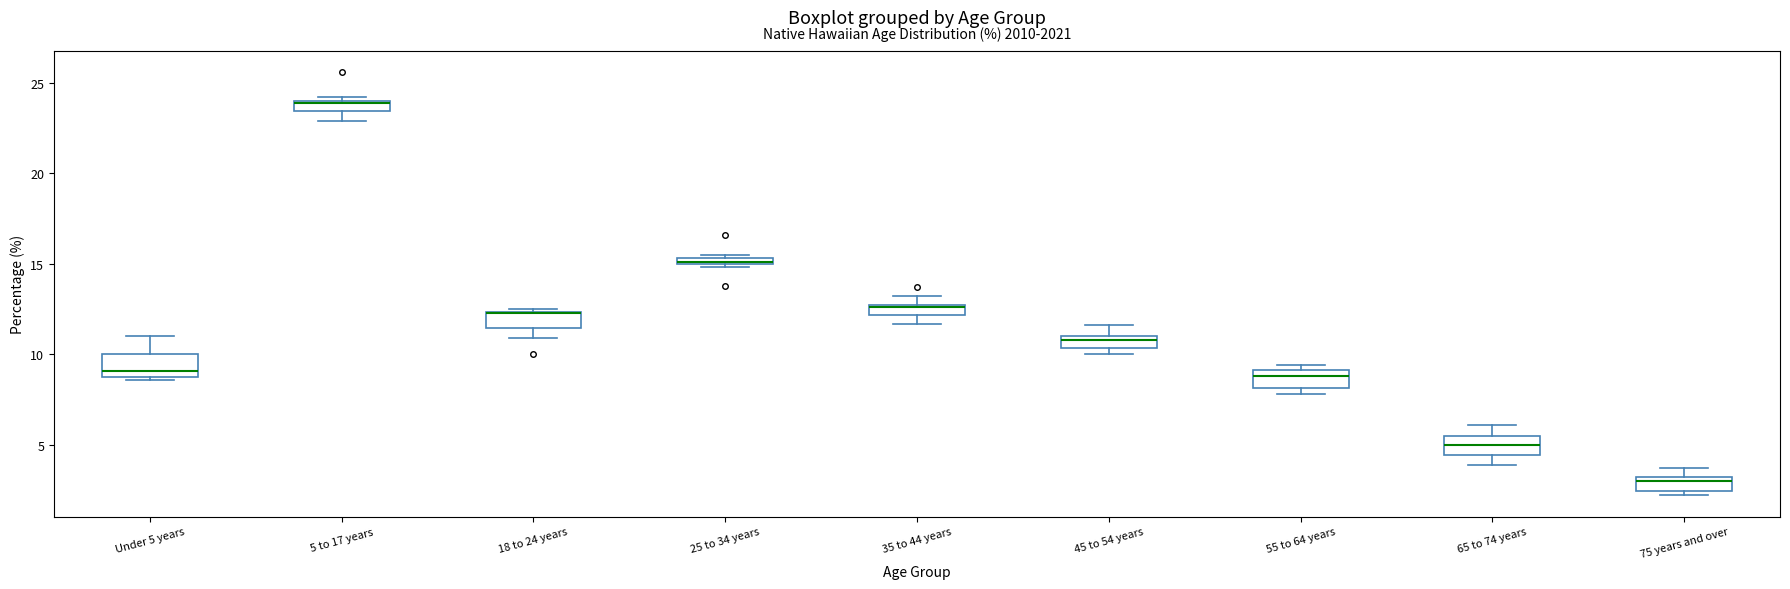

Where does the median line of the box for 65 to 74 years sit on the y-axis? The values are not printed on the chart, so give them approximately, as read against the axis.

5.0